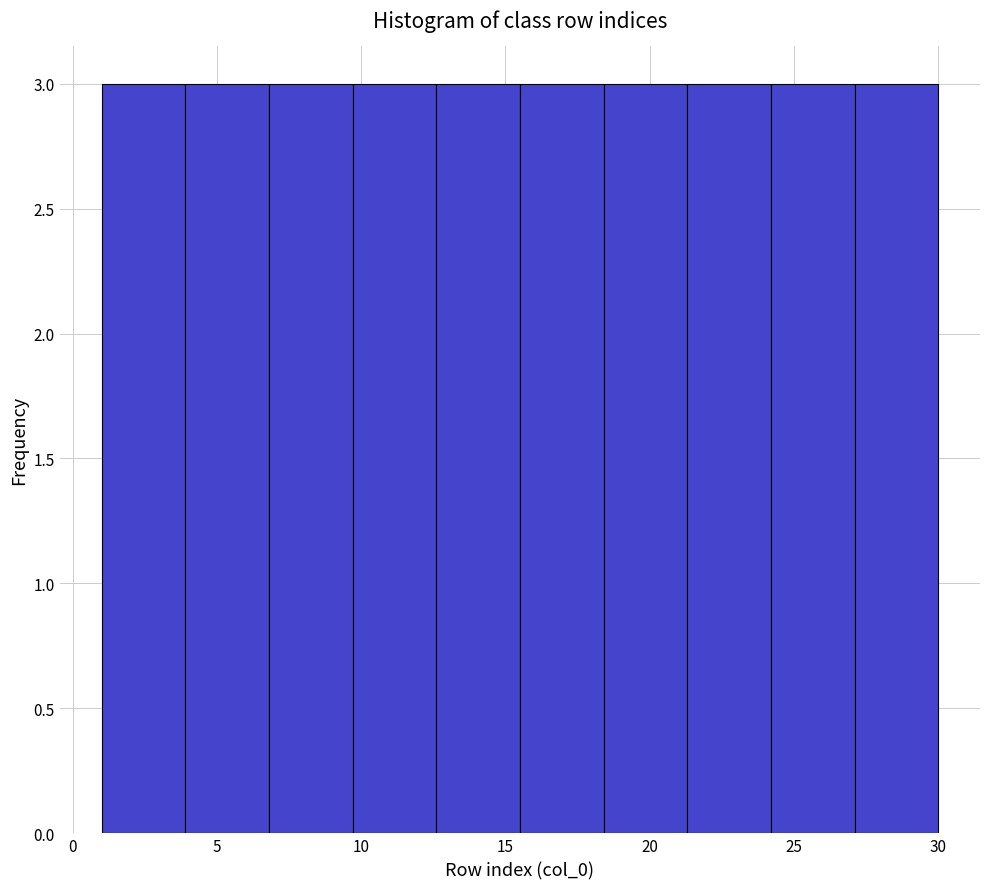

Reading left to right, transcribe this chart: for each bar, give the range it covers on the x-axis and its height. Neither the bar edges nor the heights are printed on the chart, so give them approximately, as read against the axes.

1.0 to 3.9: 3
3.9 to 6.8: 3
6.8 to 9.7: 3
9.7 to 12.6: 3
12.6 to 15.5: 3
15.5 to 18.4: 3
18.4 to 21.3: 3
21.3 to 24.2: 3
24.2 to 27.1: 3
27.1 to 30.0: 3